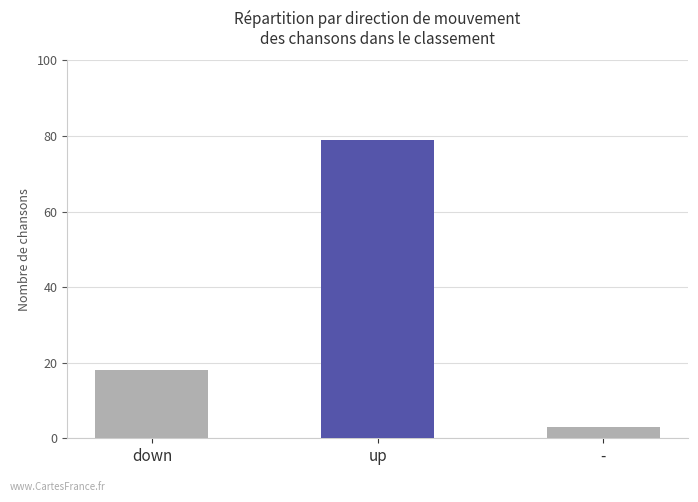

Where does the data first go above 18?

up